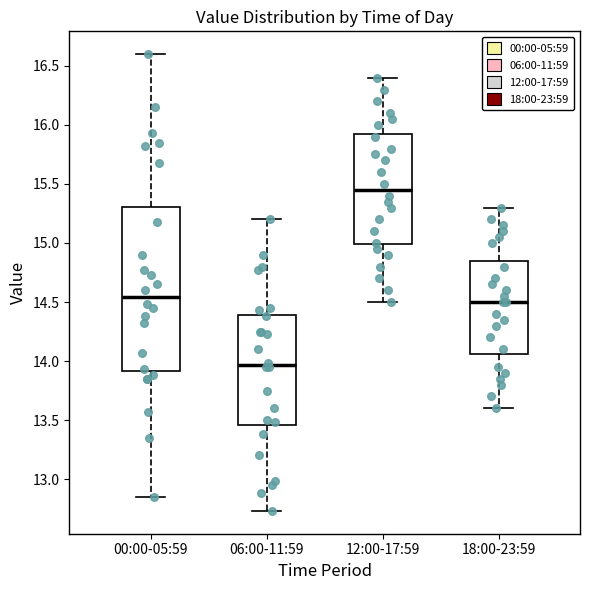

Comparing the boxes themselves (not the whiskers), which one is the tallest?

00:00-05:59